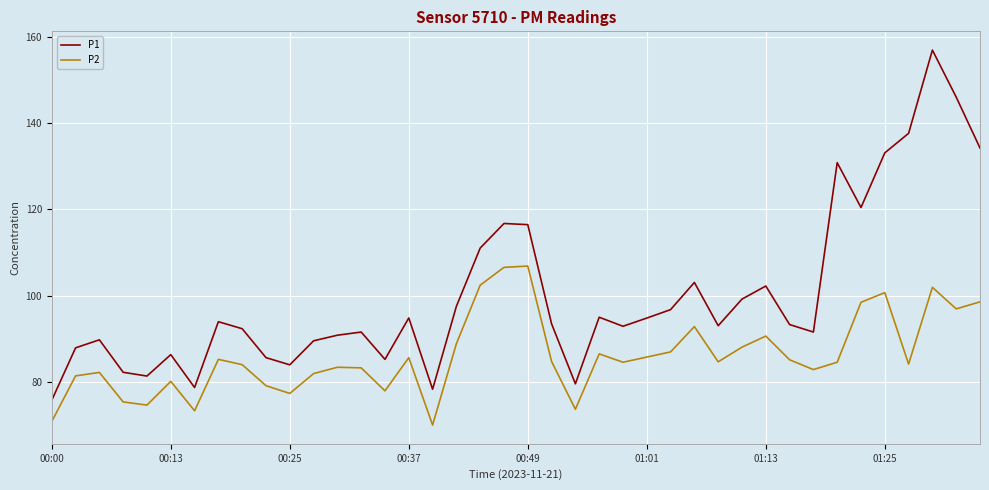

How many interior local peaks does the P1 series have?

11